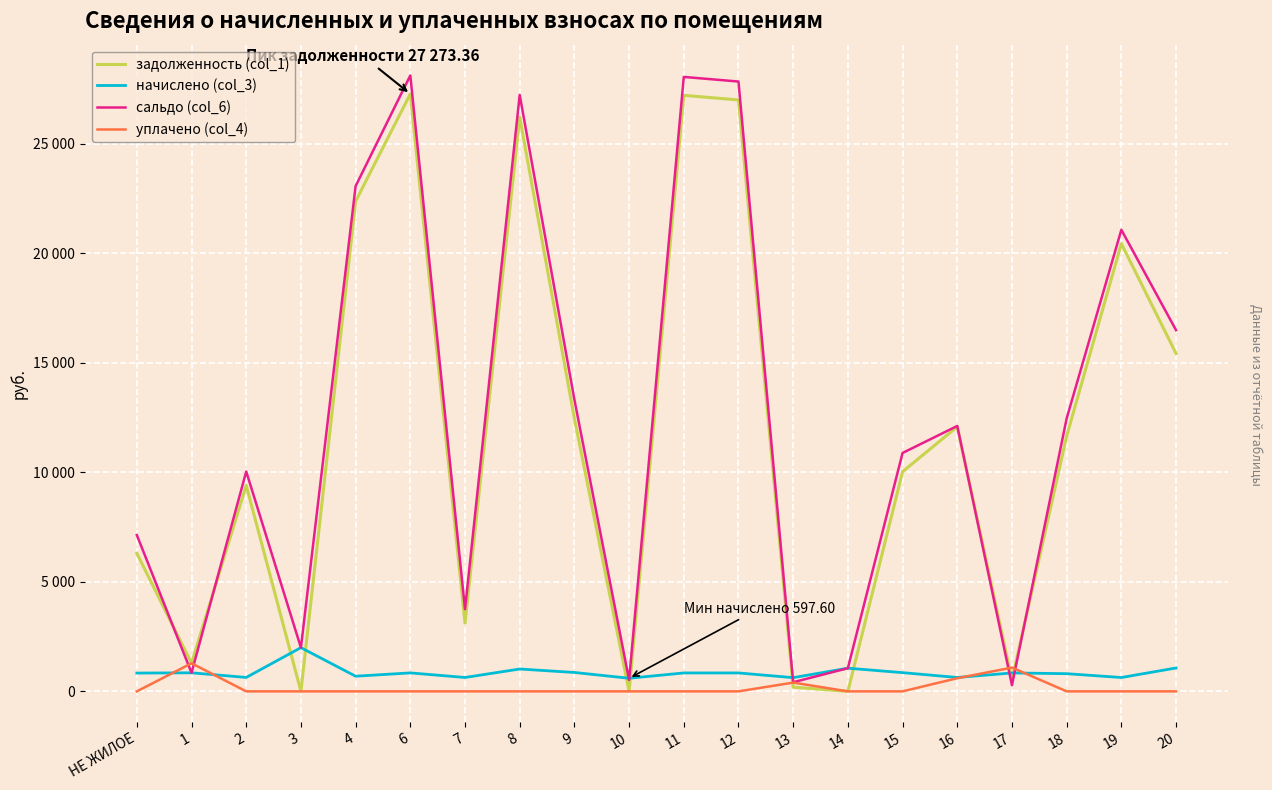

What is the label of the 11th point from the right?

10